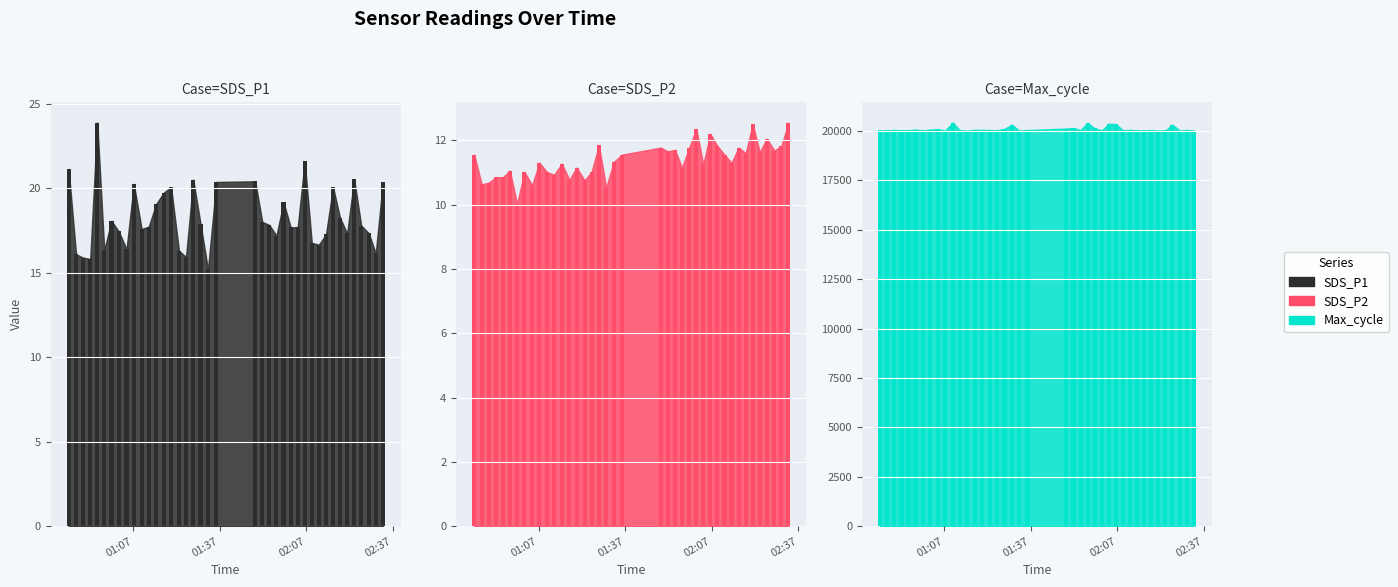

True or false: SDS_P2 has a value of 21.1 at 21.

False